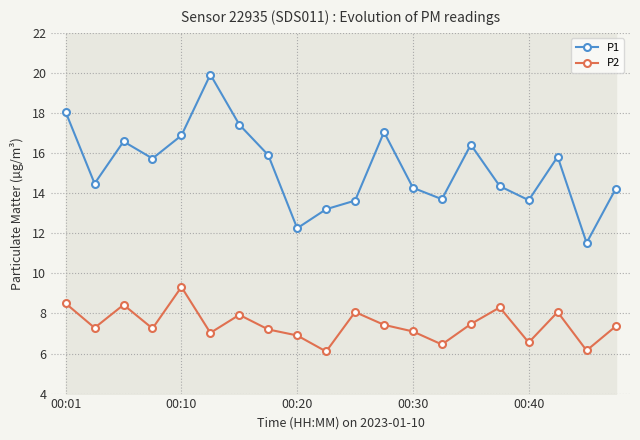

Does the chart have visible grid lines?

Yes